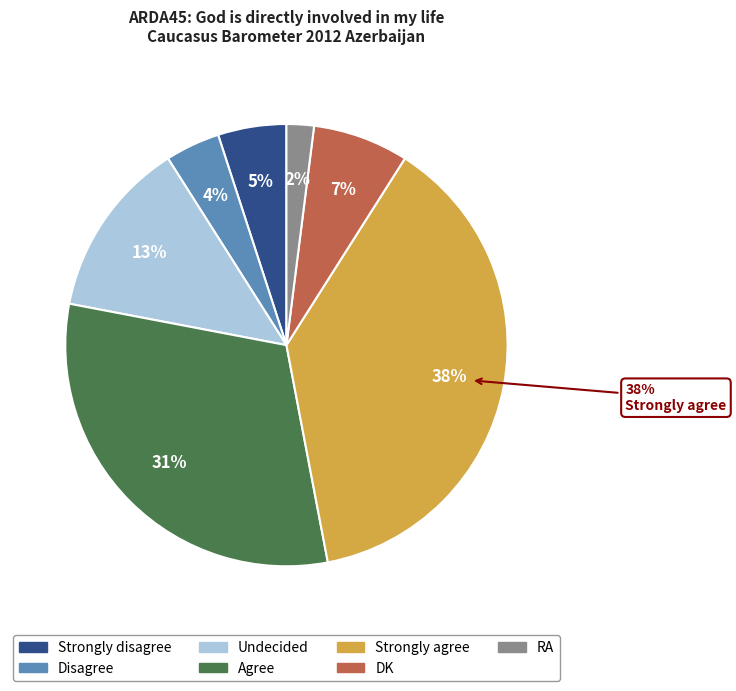

How many segments does this pie chart have?

7